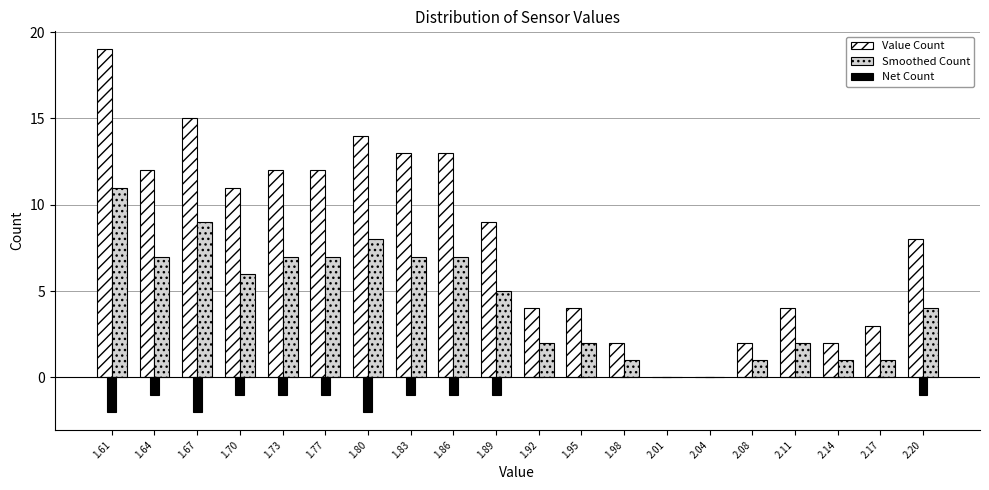

The value of Value Count at 2.04 is 0. True or false?

True